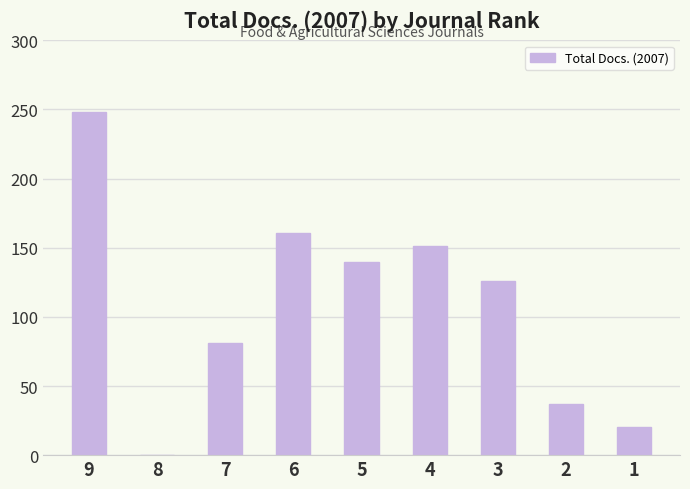

True or false: the data shows 140 at 5.

True